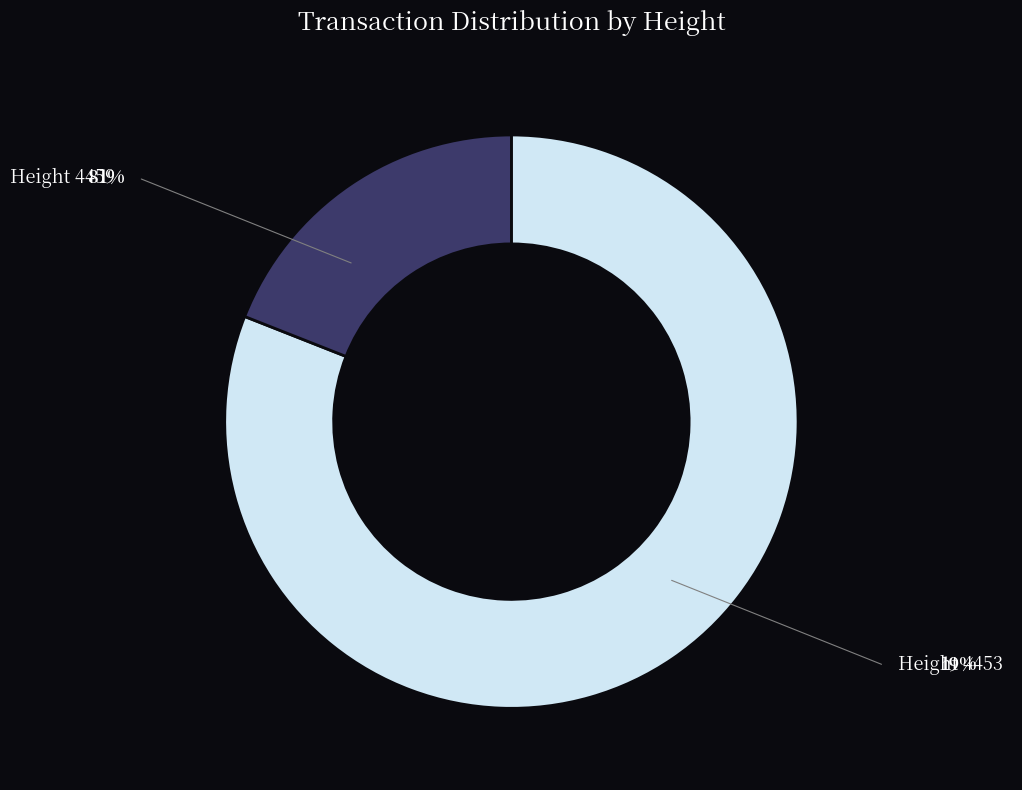

Is there any slice that represents more than half of the pie?

Yes